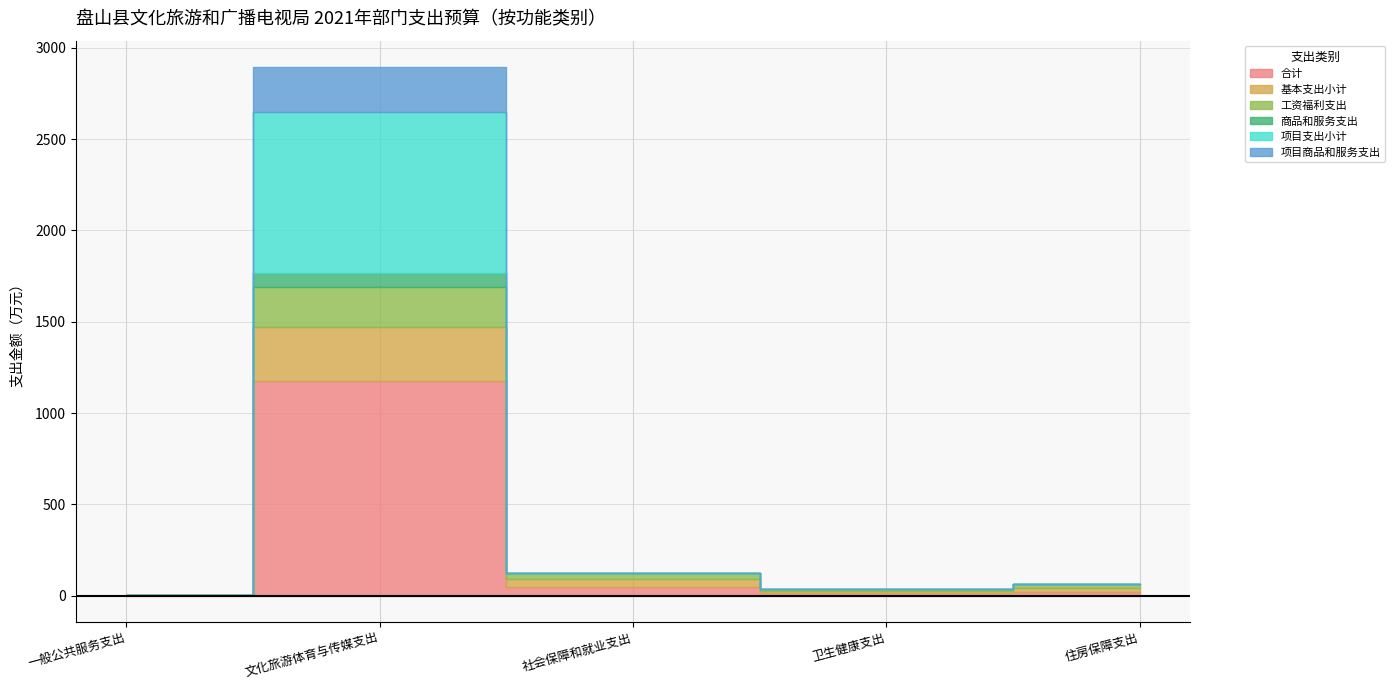

Reading left to right, transcribe all the data shown in this chart.

合计: 一般公共服务支出=2.0	文化旅游体育与传媒支出=1176.7	社会保障和就业支出=45.3	卫生健康支出=12.1	住房保障支出=20.7
基本支出小计: 一般公共服务支出=0.0	文化旅游体育与传媒支出=294.2	社会保障和就业支出=45.3	卫生健康支出=12.1	住房保障支出=20.7
工资福利支出: 一般公共服务支出=0.0	文化旅游体育与传媒支出=221.3	社会保障和就业支出=31.7	卫生健康支出=12.1	住房保障支出=20.7
商品和服务支出: 一般公共服务支出=0.0	文化旅游体育与传媒支出=72.9	社会保障和就业支出=0.2	卫生健康支出=0.0	住房保障支出=0.0
项目支出小计: 一般公共服务支出=2.0	文化旅游体育与传媒支出=882.5	社会保障和就业支出=0.0	卫生健康支出=0.0	住房保障支出=0.0
项目商品和服务支出: 一般公共服务支出=2.0	文化旅游体育与传媒支出=246.0	社会保障和就业支出=0.0	卫生健康支出=0.0	住房保障支出=0.0